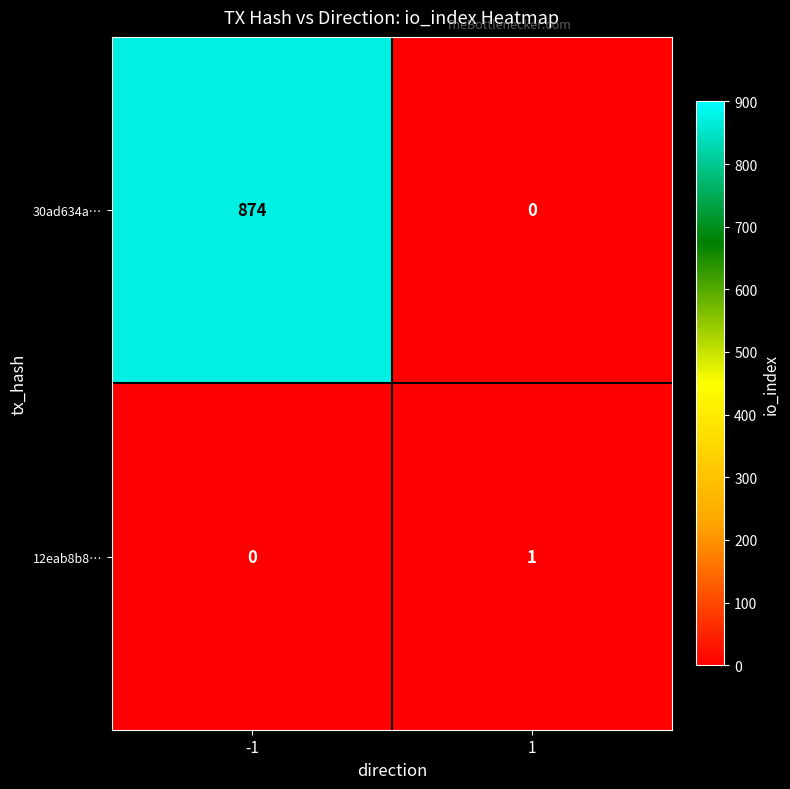

Reading right to left, extract all data points from this chart.

30ad634a…: 1=0	-1=874
12eab8b8…: 1=1	-1=0